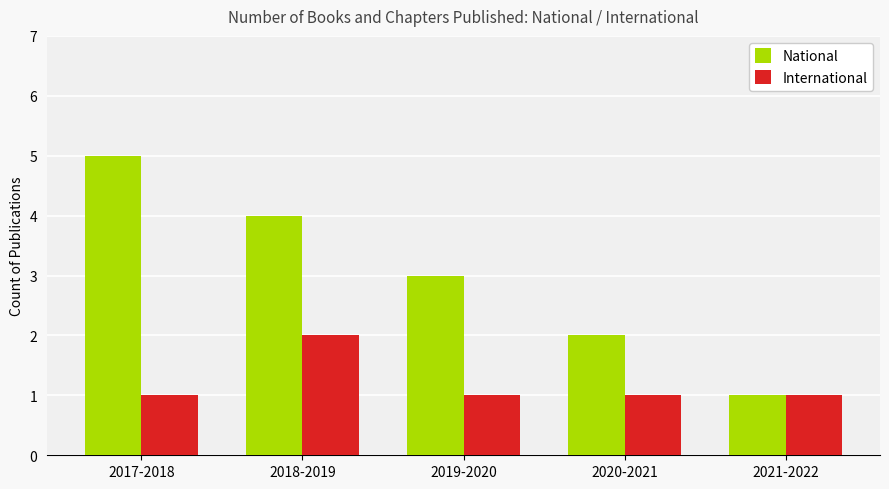

Reading left to right, extract all data points from this chart.

National: 5	4	3	2	1
International: 1	2	1	1	1